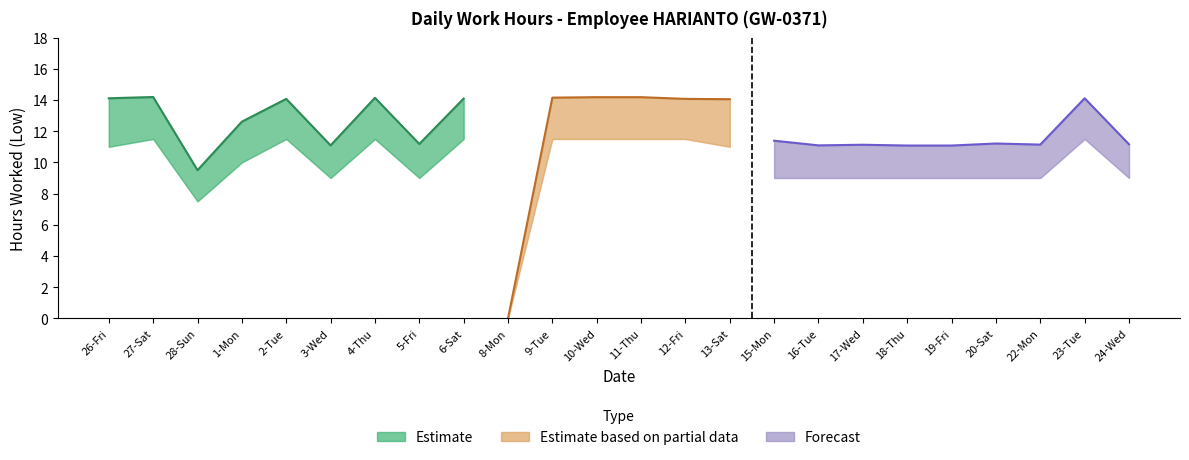

Is it true that Low (Hours) equals 3.6 at 22-Mon?

False